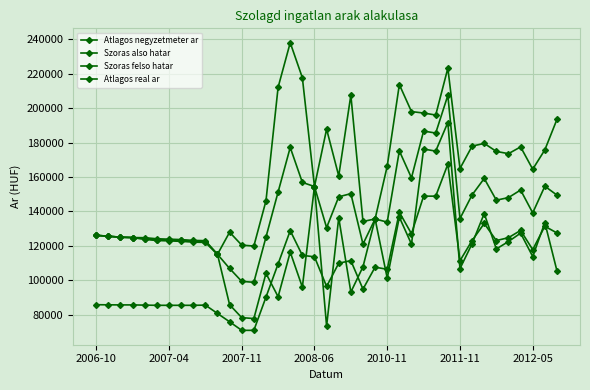

What is the difference between the maximum and second lowest values in the Szoras felso hatar series?

118230